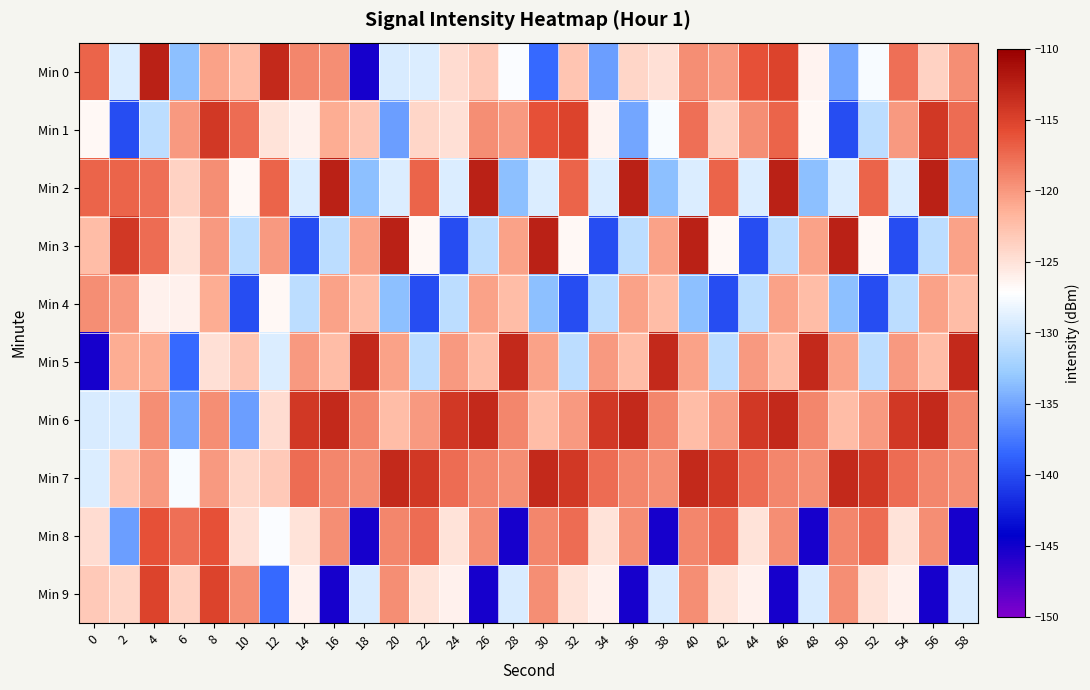

Count the number of categories in the chart.

30